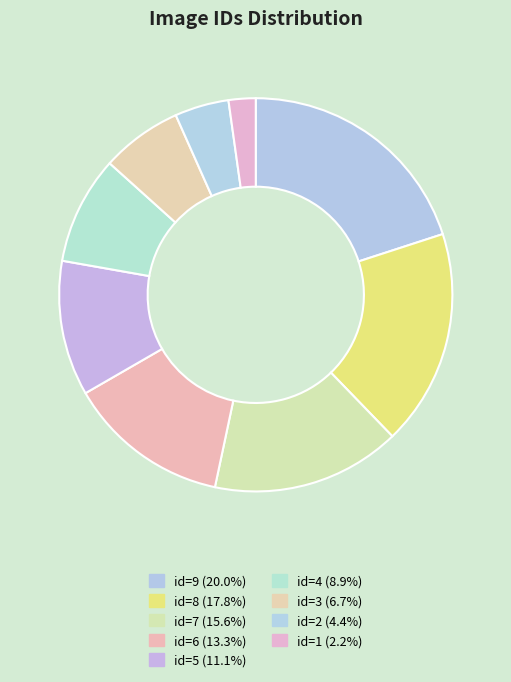

How many segments does this pie chart have?

9